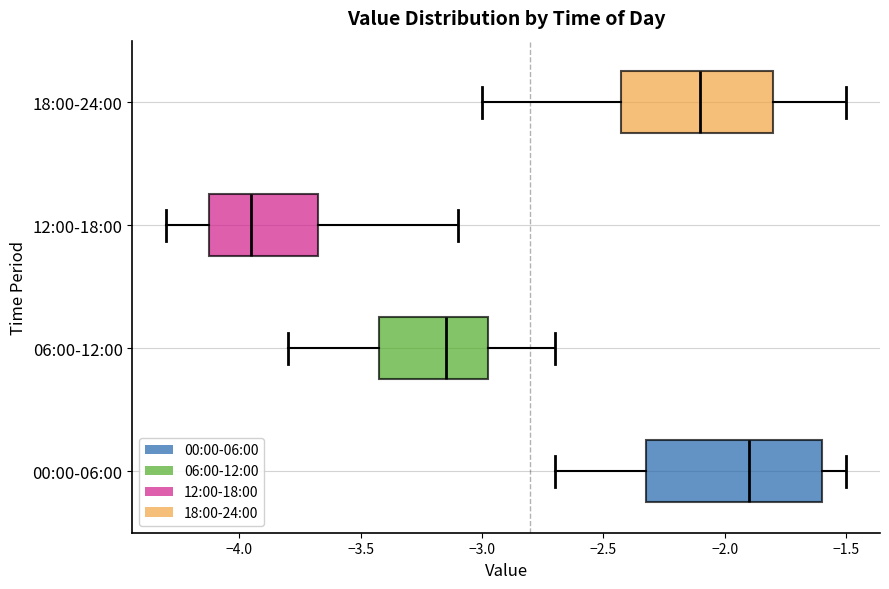

Reading bottom to top, read every box against the x-axis: the position of its median line, the range the box covers, and the ends of its whiskers. The values are not printed on the chart, so give them approximately, as read against the axis.

00:00-06:00: median -1.90, box -2.30 to -1.60, whiskers -2.70 to -1.50
06:00-12:00: median -3.15, box -3.40 to -2.95, whiskers -3.80 to -2.70
12:00-18:00: median -3.95, box -4.10 to -3.65, whiskers -4.30 to -3.10
18:00-24:00: median -2.10, box -2.40 to -1.80, whiskers -3.00 to -1.50